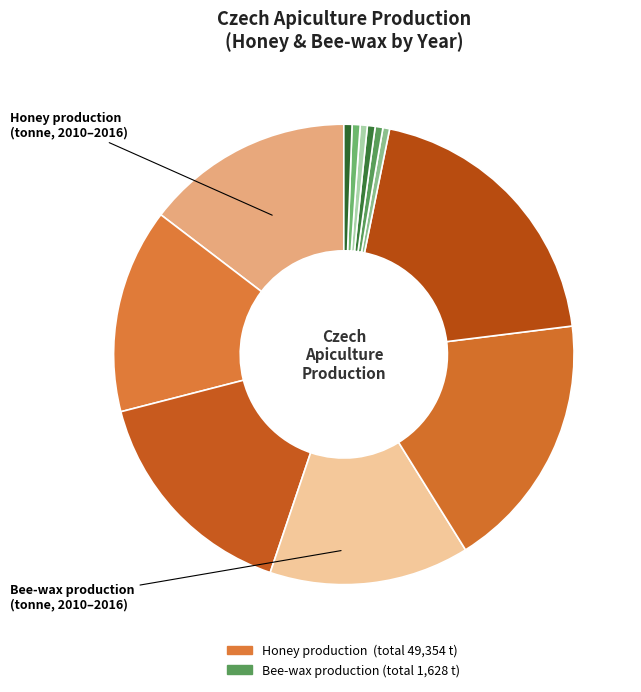

How many segments does this pie chart have?

12